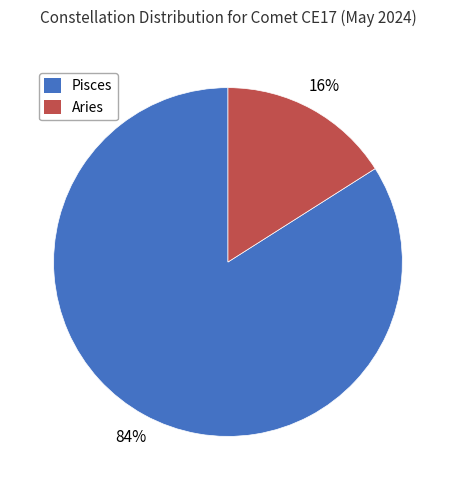

True or false: Aries accounts for 30% of the total.

False